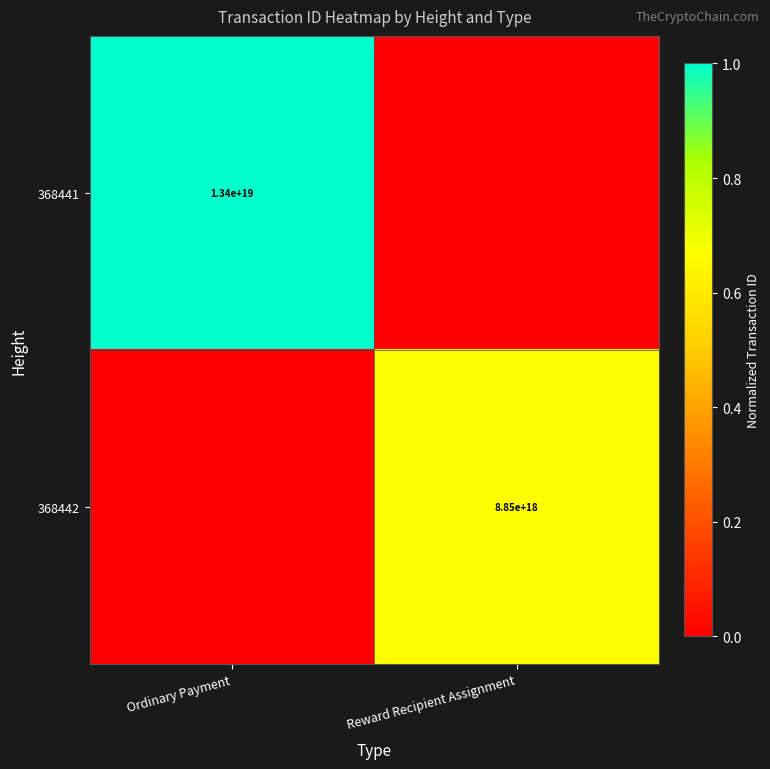

The 368441 series shows 13400000000000000000 at Ordinary Payment. True or false?

True